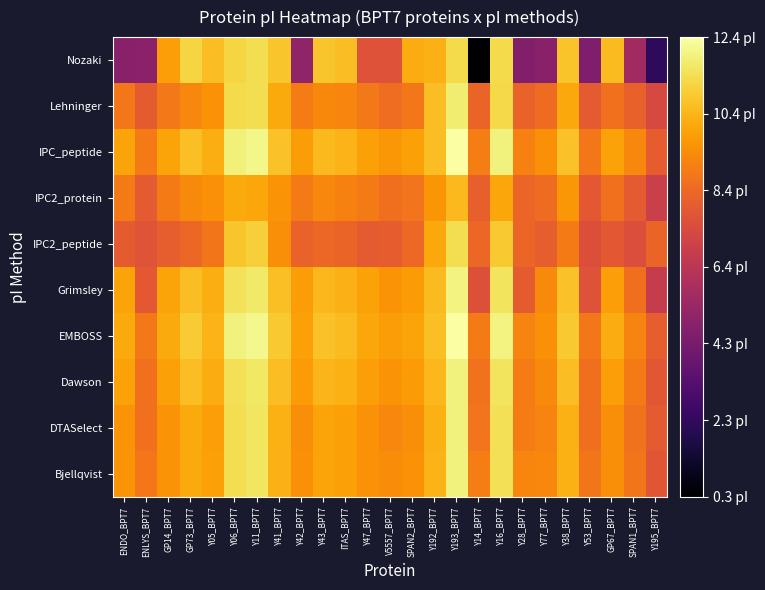

Which label corresponds to the smallest value in the chart?

Y14_BPT7